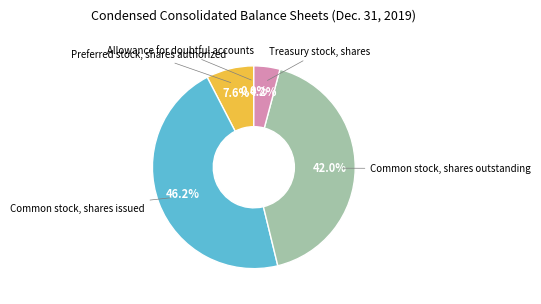

To the nearest percent, what is the average slice percentage?

20%